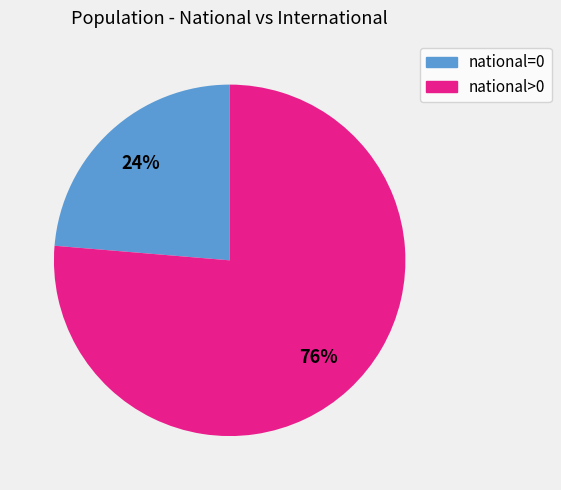

The national>0 slice represents 67% of the pie. True or false?

False